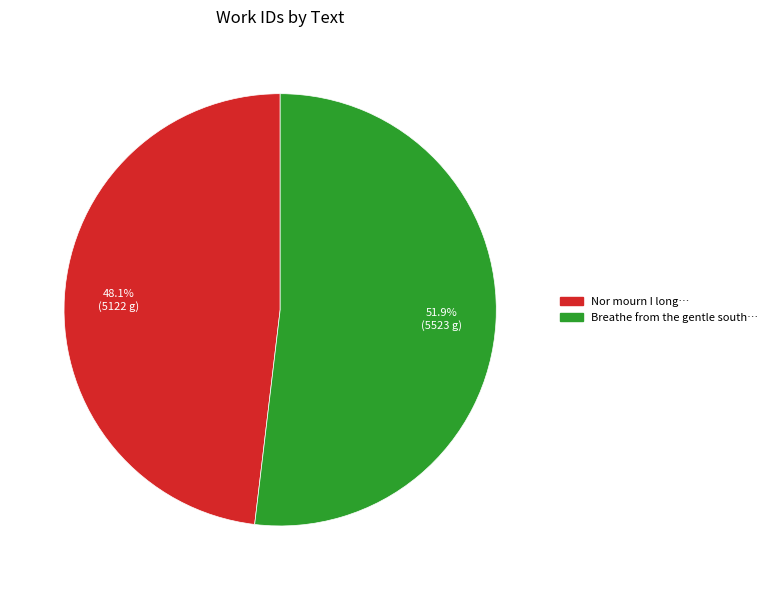

Is there any slice that represents more than half of the pie?

Yes